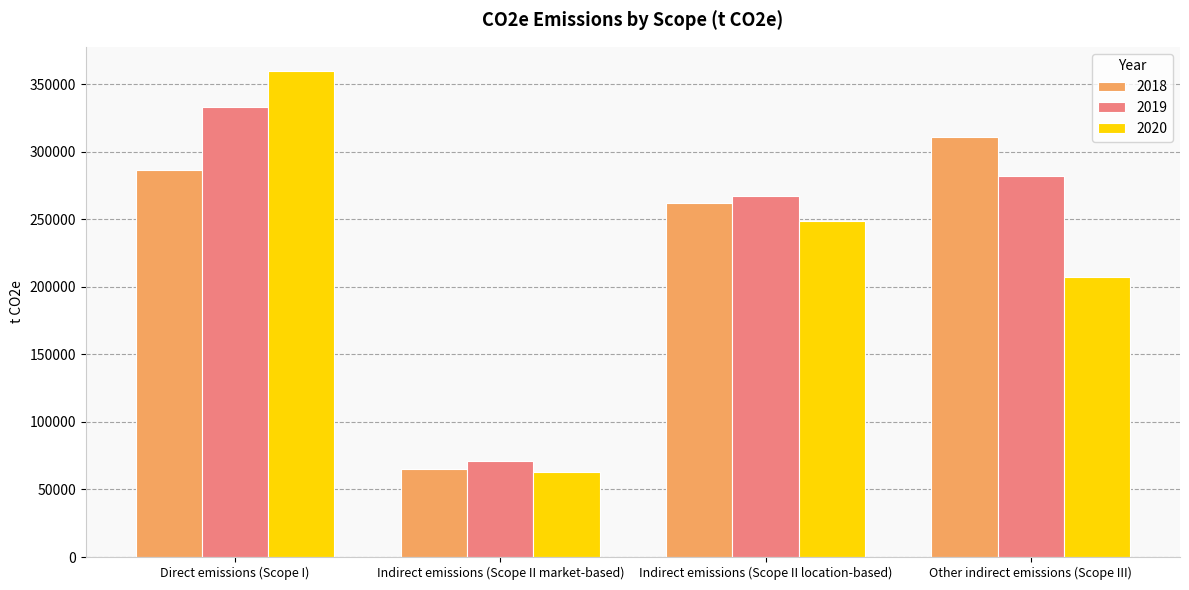

What is the highest value of the 2020 series?

359711